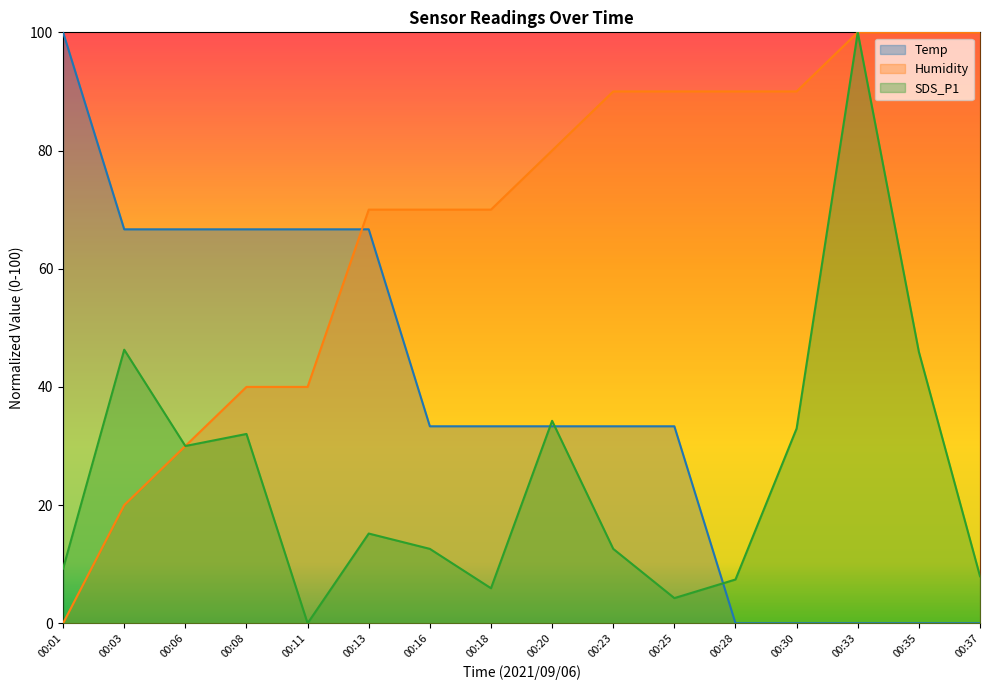

Rank the series by their average value, from highest to lowest.

Humidity, Temp, SDS_P1